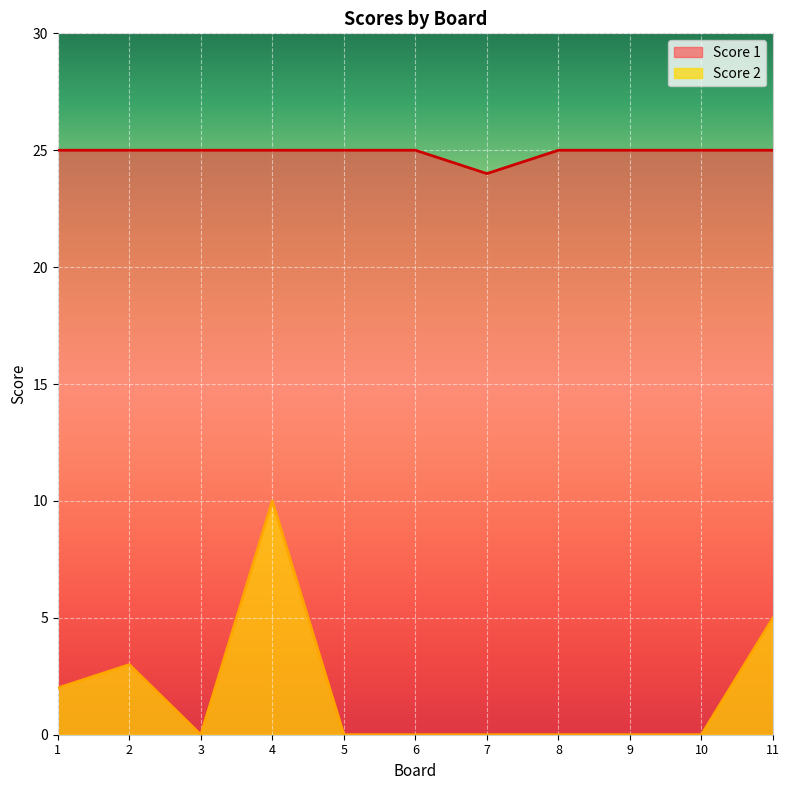

How many data points in Score 2 are above 0?

4